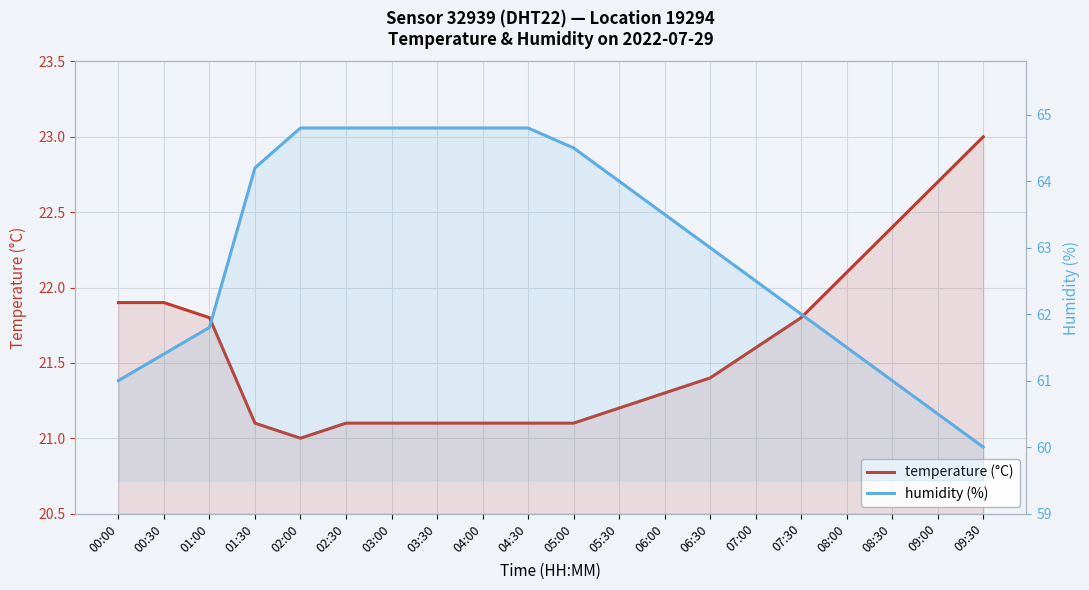

Where does the humidity (%) series first go above 63?

01:30